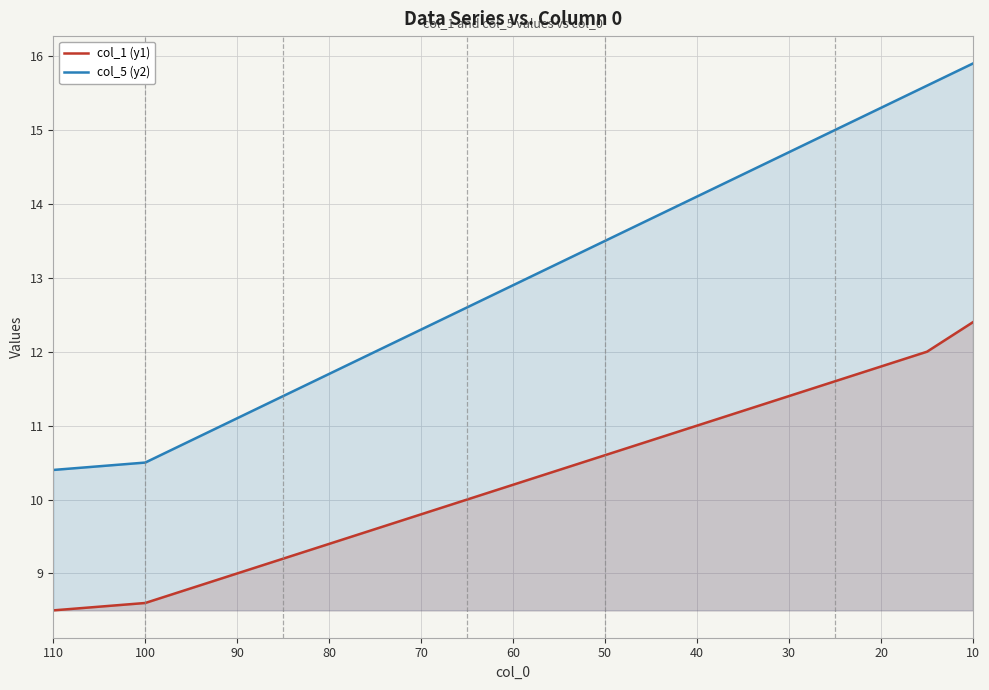

How many data points in col_5 (y2) are above 13?

10